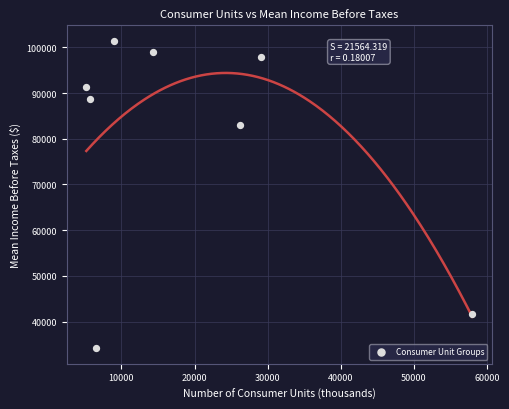

What Y value in the scatter plot is closest to 67793?

82961